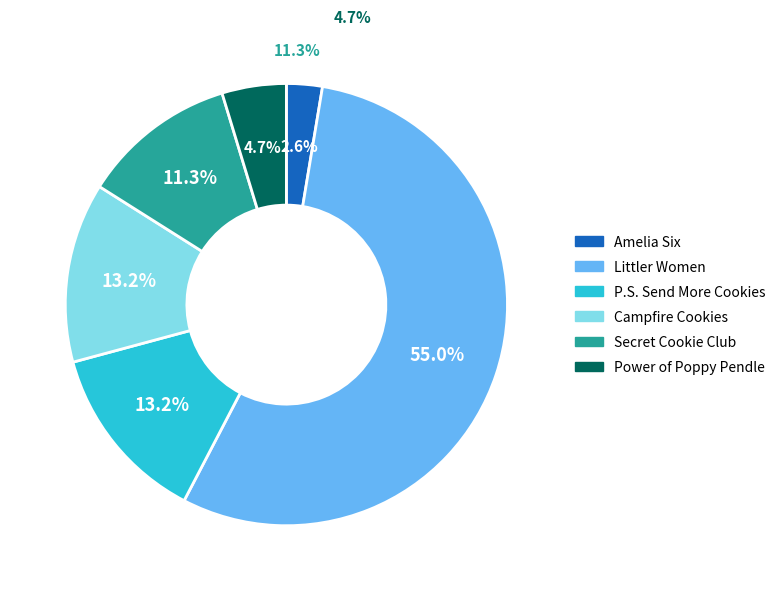

The Amelia Six slice represents 3% of the pie. True or false?

True